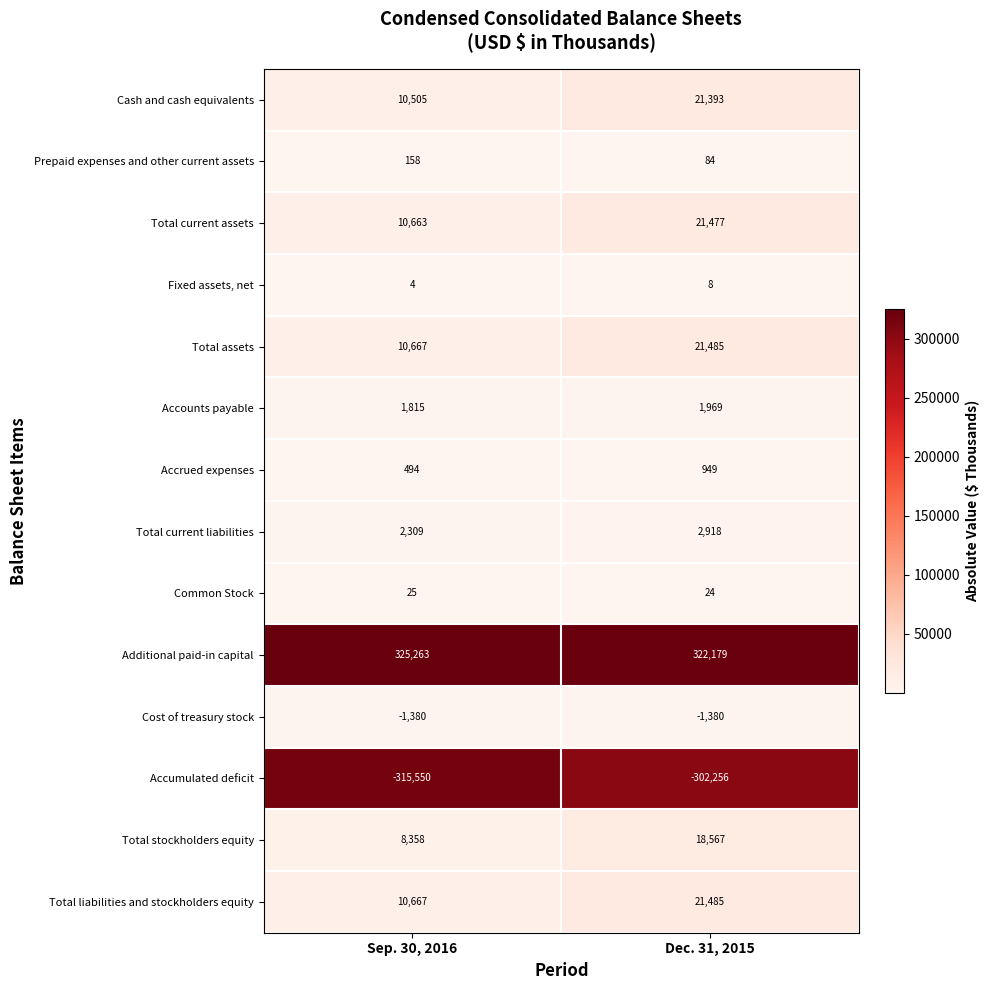

What is the greatest value displayed?

325263